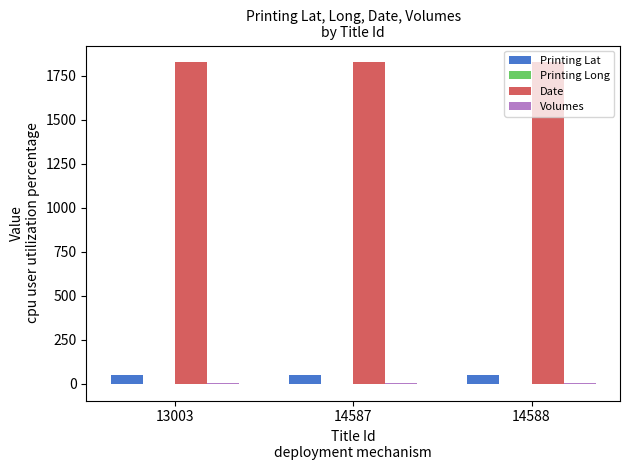

Is it true that Date equals 1270.4 at 14587?

False